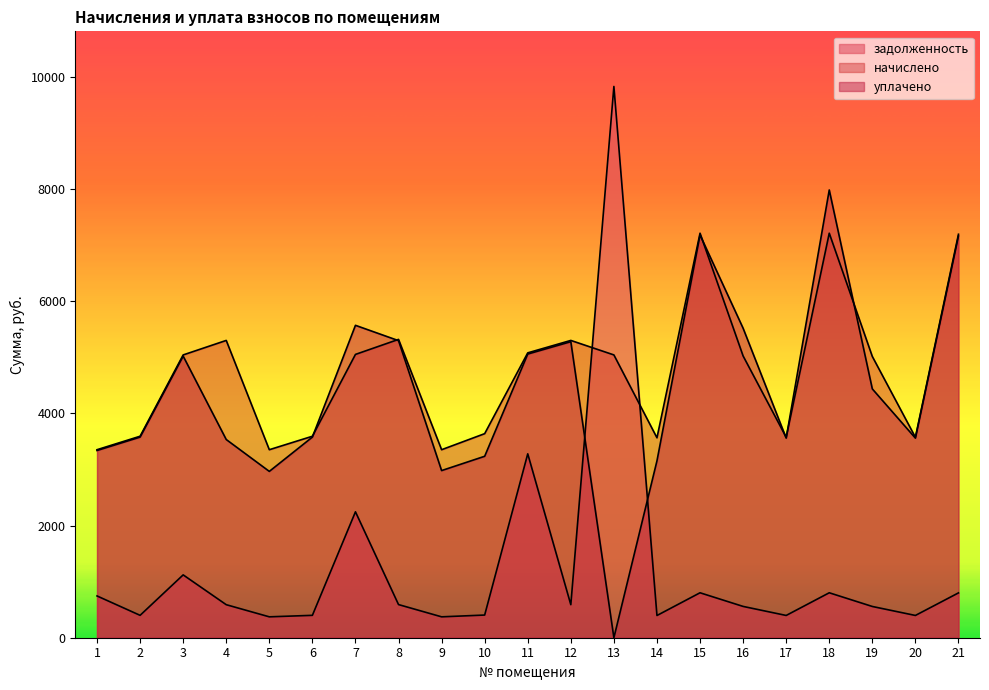

How many values in the начислено series exceed 5023?

11